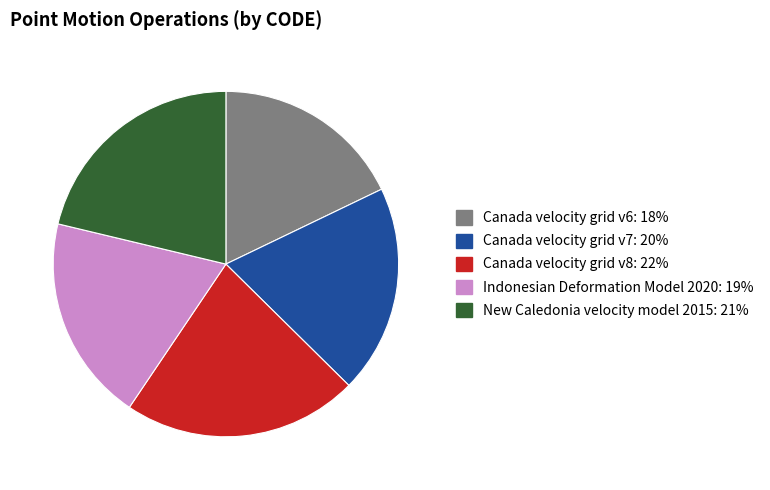

The Canada velocity grid v8 slice represents 22% of the pie. True or false?

True